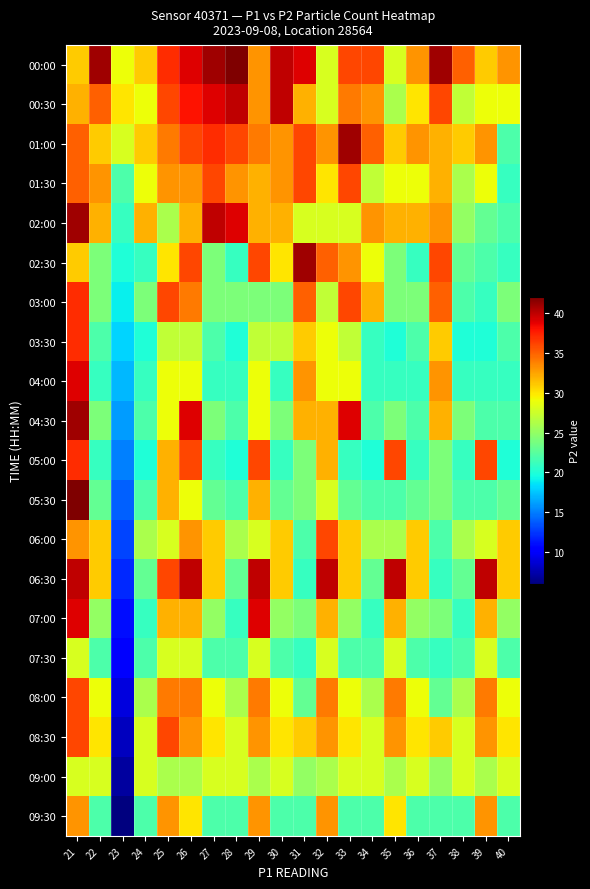

Which category has the lowest value across all series?

23